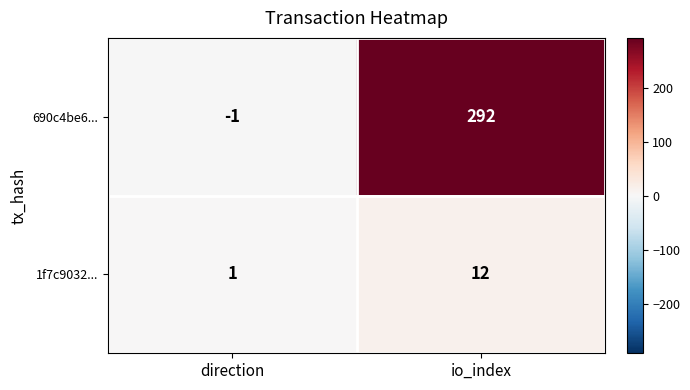

What is the difference between the maximum and minimum values in the 690c4be6... series?

293